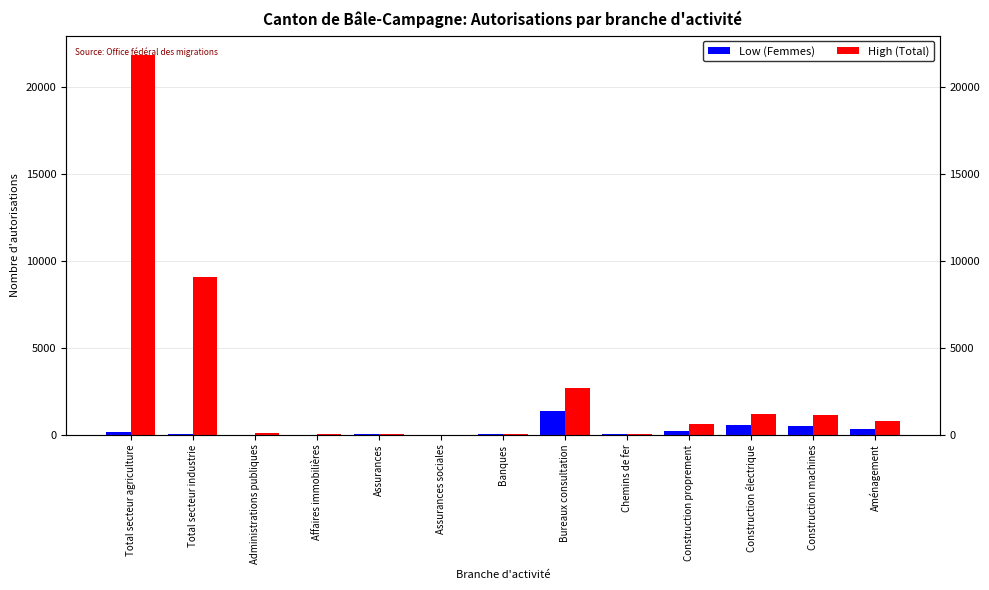

What is the value of the High (Total) bar at the 2nd from the left?

9106